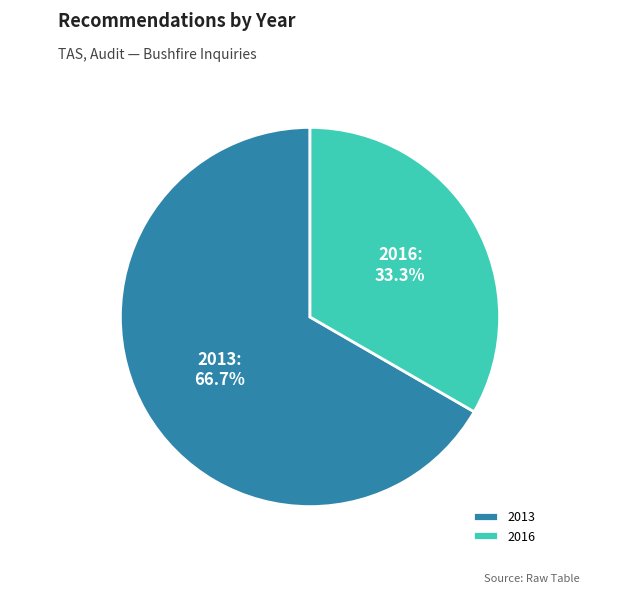

To the nearest percent, what is the average slice percentage?

50%